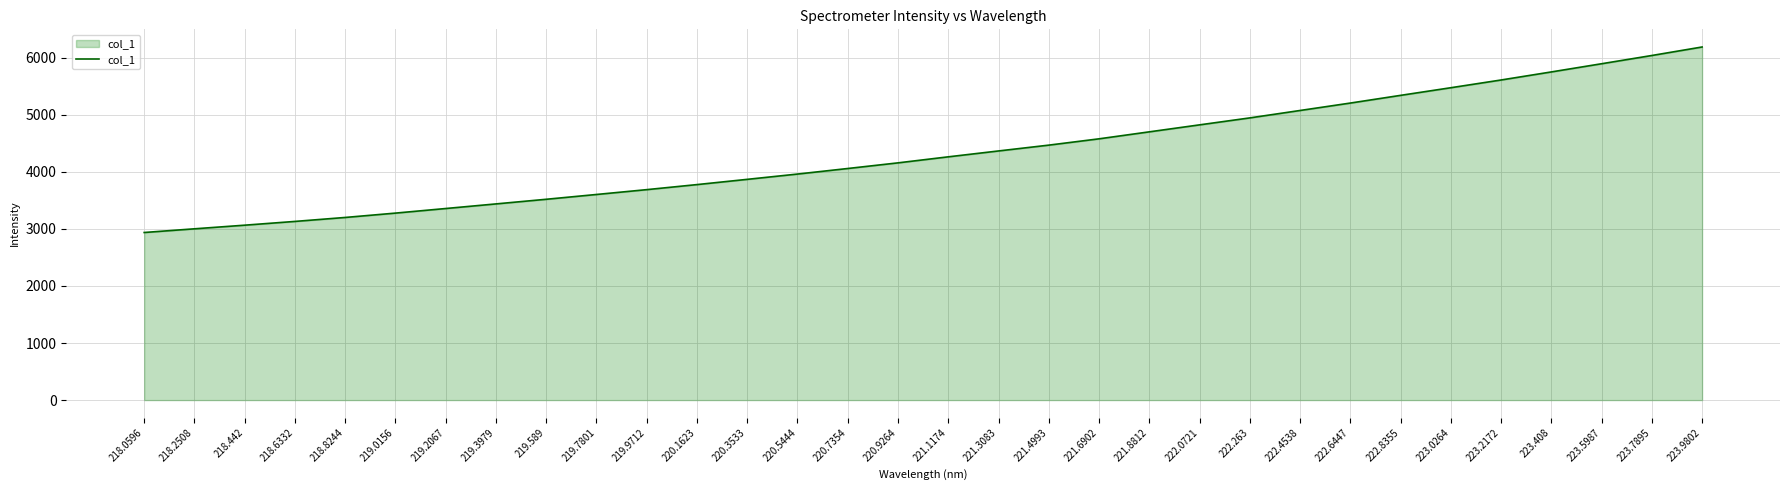

Reading left to right, what are all the values shown in this chart?

218.0596=2936.0	218.2508=3000.7	218.442=3064.2	218.6332=3130.2	218.8244=3199.6	219.0156=3275.9	219.2067=3356.2	219.3979=3436.9	219.589=3518.0	219.7801=3602.2	219.9712=3686.9	220.1623=3775.4	220.3533=3867.2	220.5444=3959.9	220.7354=4057.3	220.9264=4156.1	221.1174=4261.8	221.3083=4364.7	221.4993=4466.7	221.6902=4577.2	221.8812=4699.5	222.0721=4821.8	222.263=4943.8	222.4538=5073.7	222.6447=5203.8	222.8355=5338.7	223.0264=5472.4	223.2172=5608.0	223.408=5749.2	223.5987=5892.7	223.7895=6037.2	223.9802=6186.2